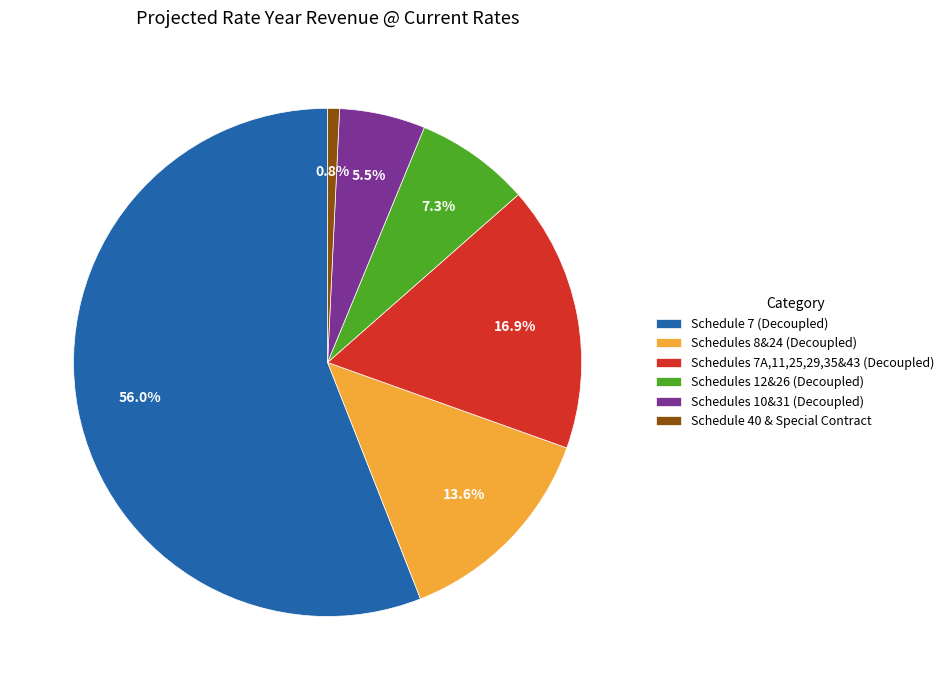

Which category has the smallest portion of the pie?

Schedule 40 & Special Contract